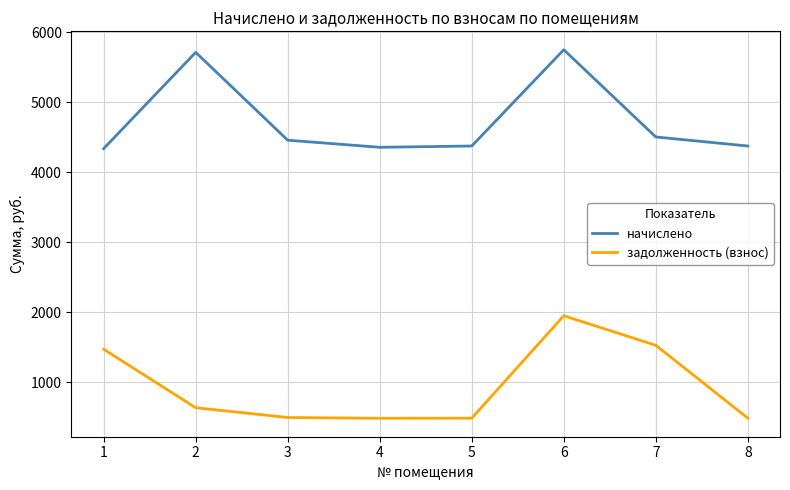

What is the average value of the начислено series?

4735.9